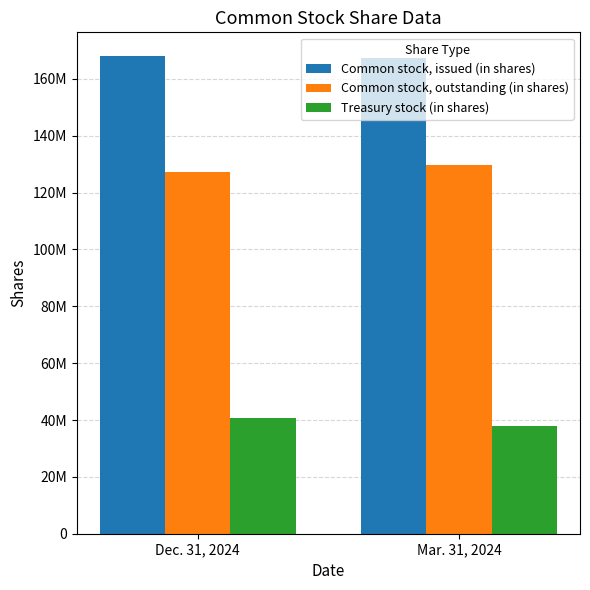

At which label does Treasury stock (in shares) reach its minimum?

Mar. 31, 2024